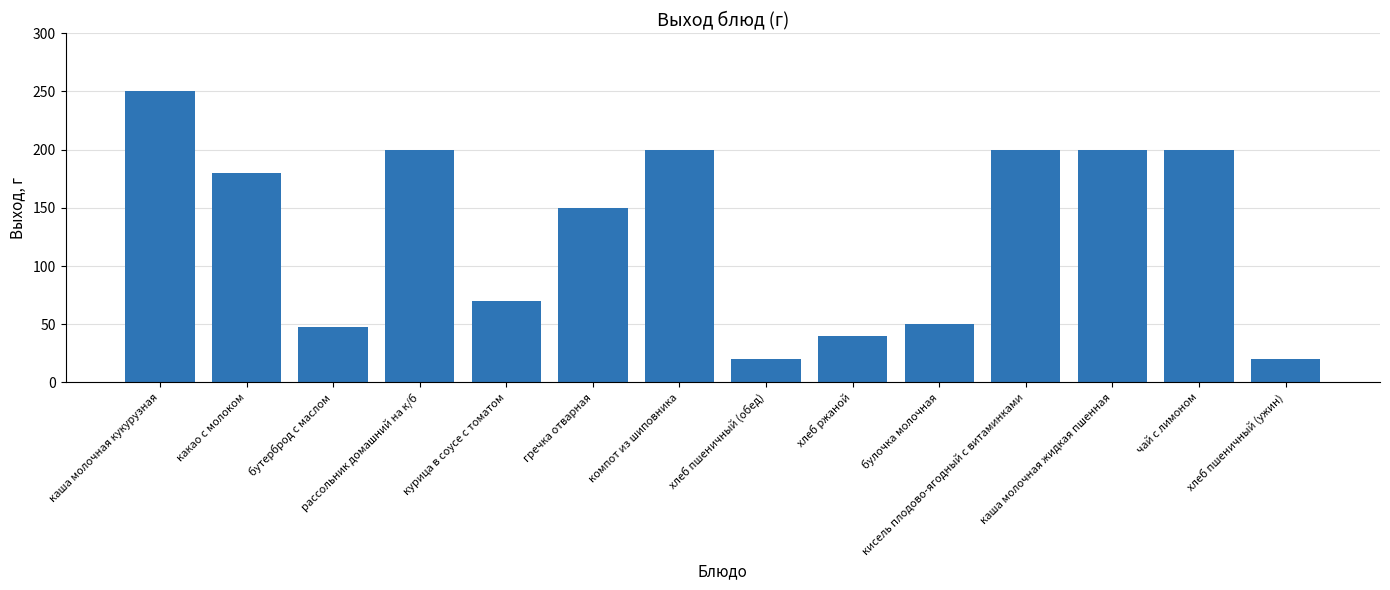

What is the value of the 9th bar from the left?

40